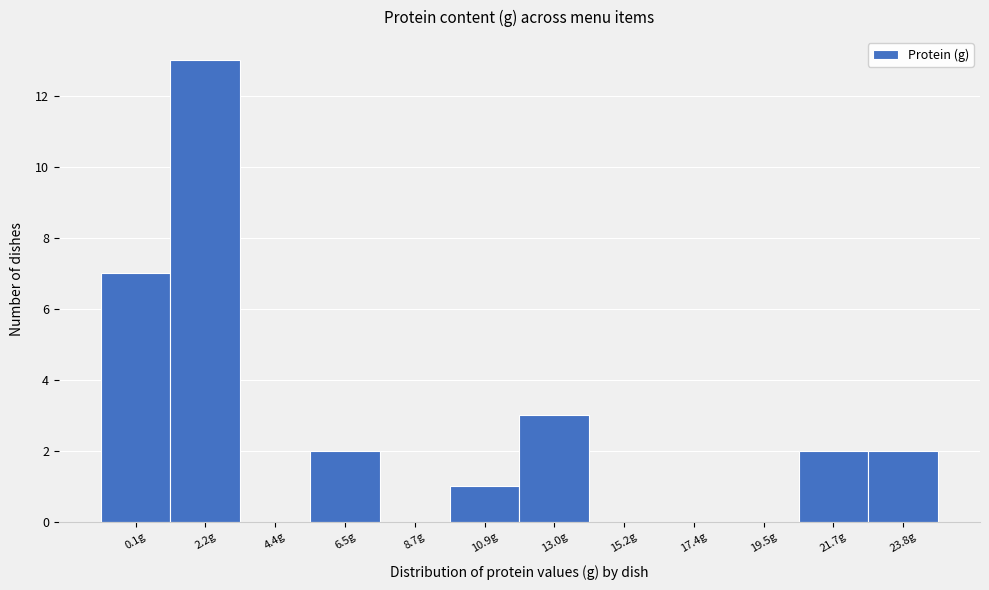

Reading left to right, extract all data points from this chart.

0.1g=7	2.2g=13	4.4g=0	6.5g=2	8.7g=0	10.9g=1	13.0g=3	15.2g=0	17.4g=0	19.5g=0	21.7g=2	23.8g=2